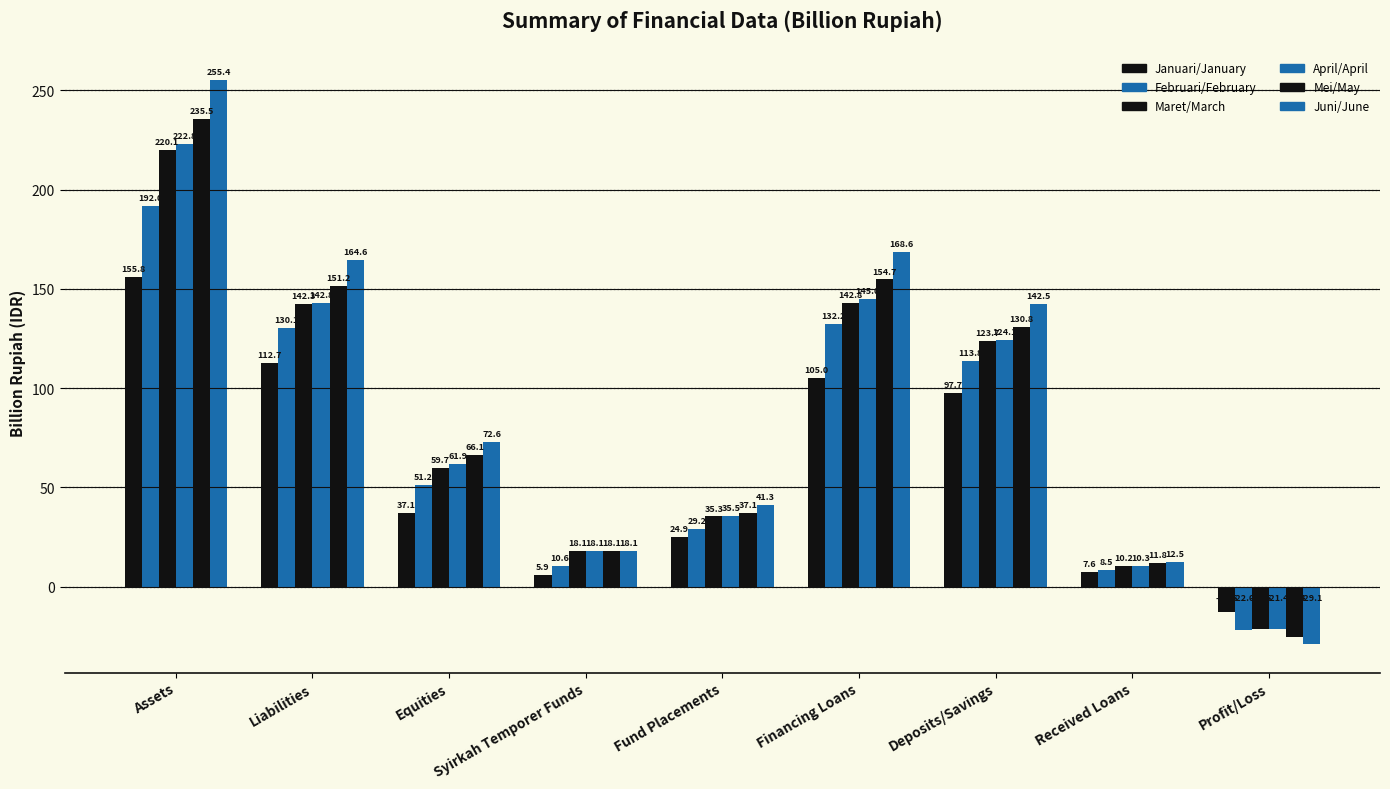

What is the difference between the highest and lowest values at Fund Placements?

16.4